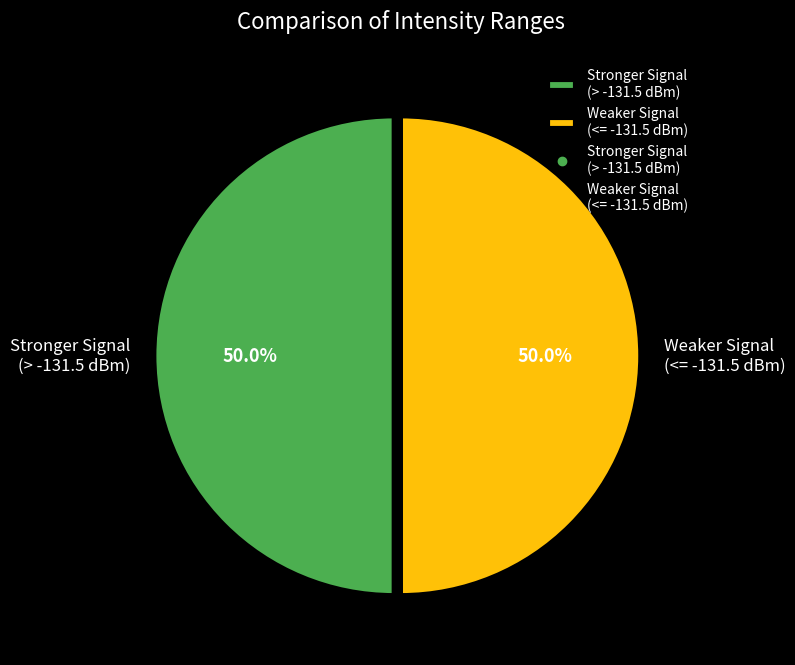

What is the ratio of the value at Stronger Signal (> -131.5 dBm) to the value at Weaker Signal (<= -131.5 dBm)?

1.0